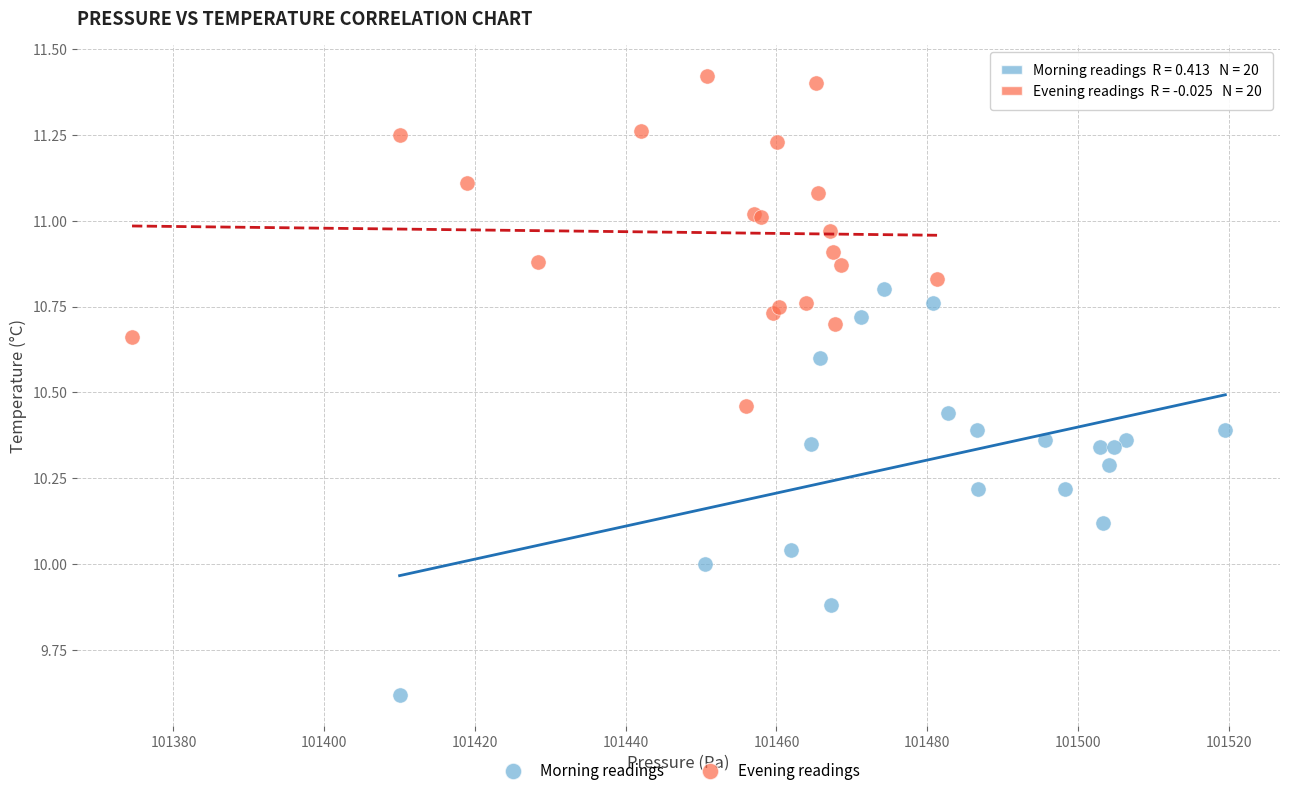

Which series contains the highest Y value?

Evening readings